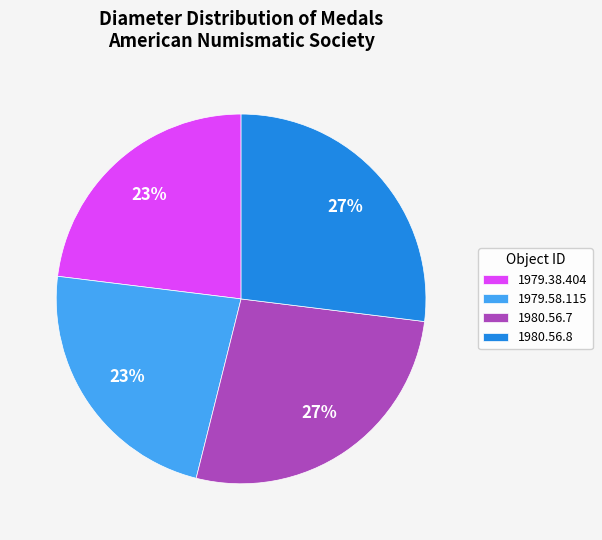

Does 1980.56.7 represent more than half of the total?

No